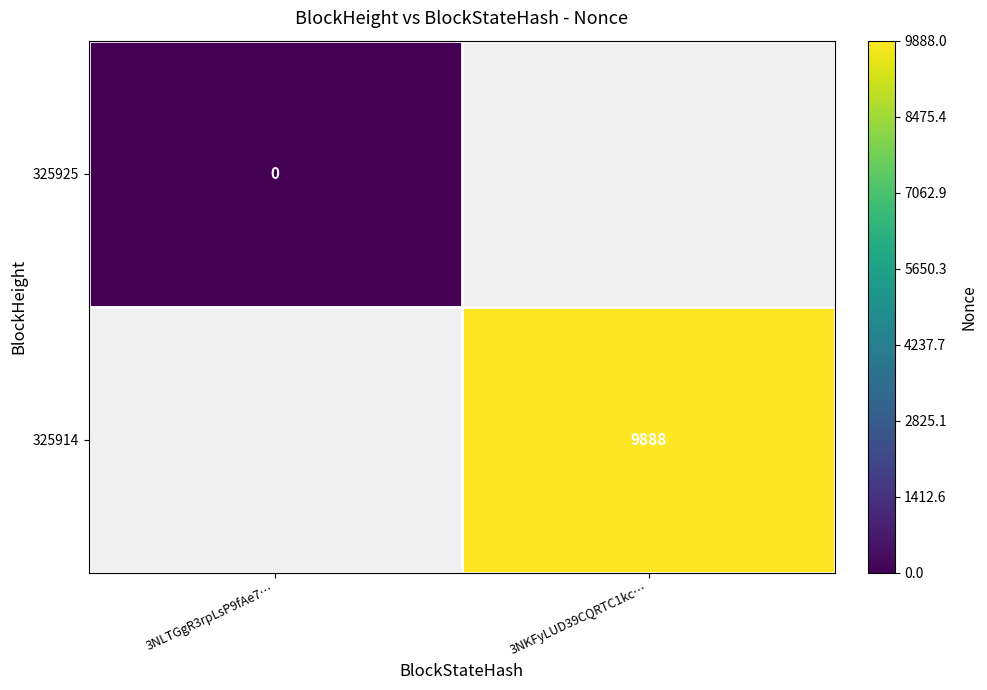

Is the value of 325925 at 3NLTGgR3rpLsP9fAe7… greater than the value of 325914 at 3NKFyLUD39CQRTC1kc…?

No